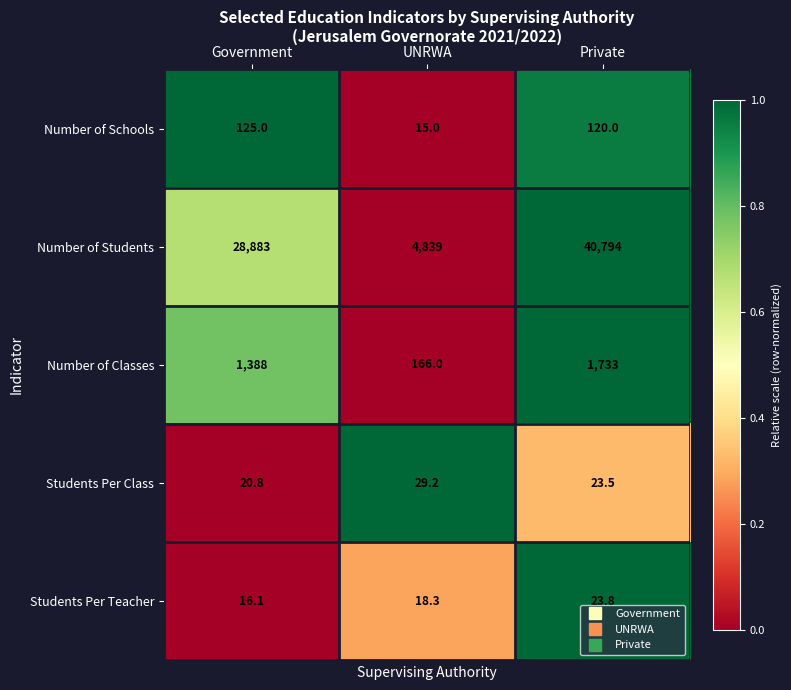

Rank the series by their maximum value, from lowest to highest.

Students Per Teacher, Students Per Class, Number of Schools, Number of Classes, Number of Students